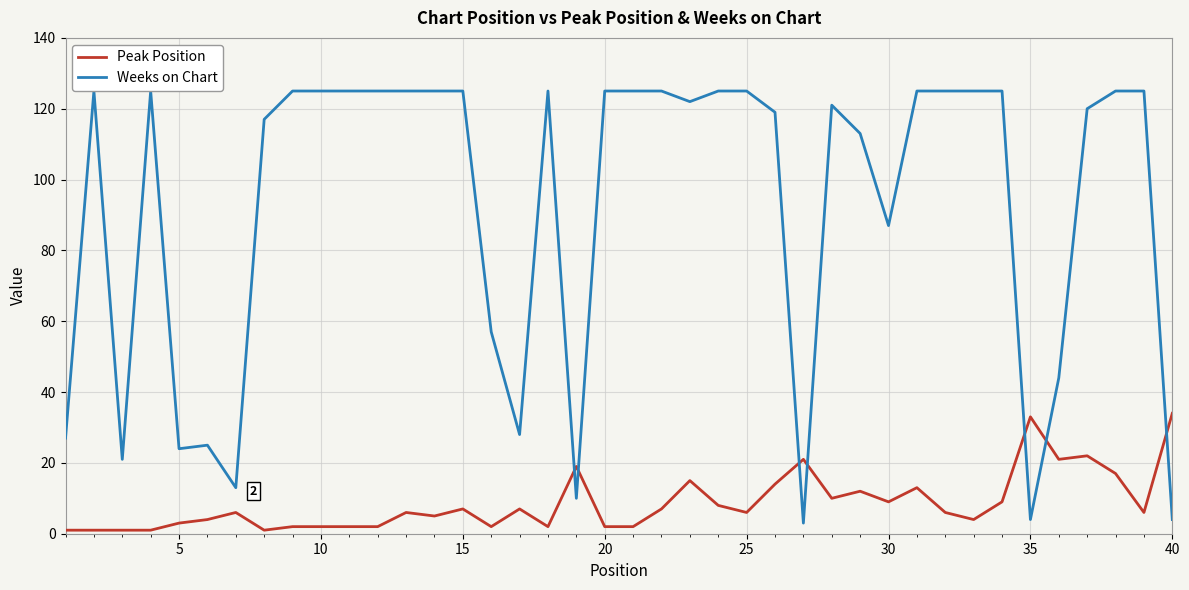

Which series has the largest total across all categories?

Weeks on Chart